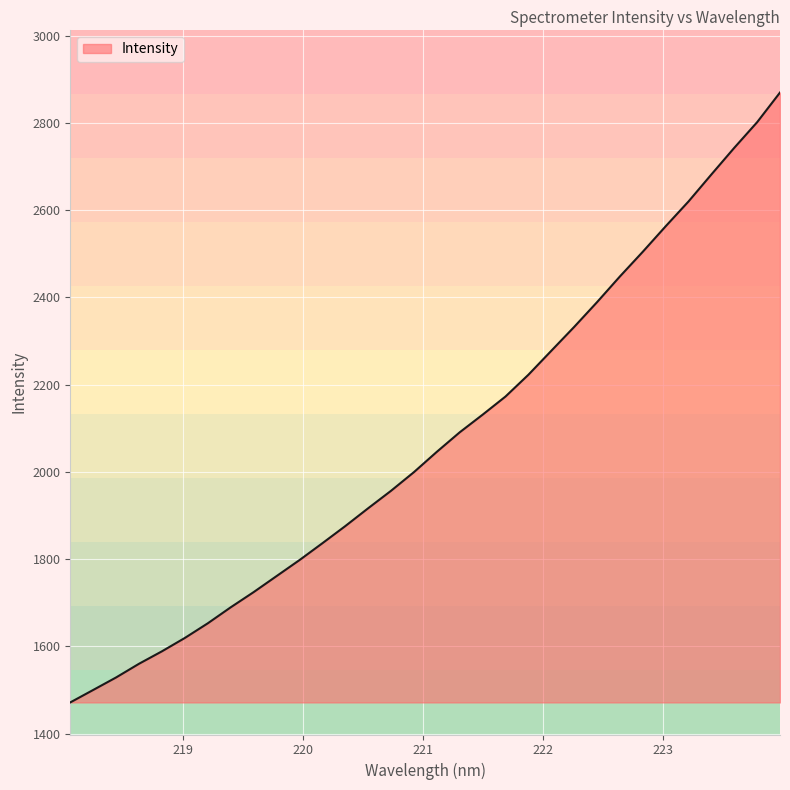

What is the greatest value displayed?

2869.9